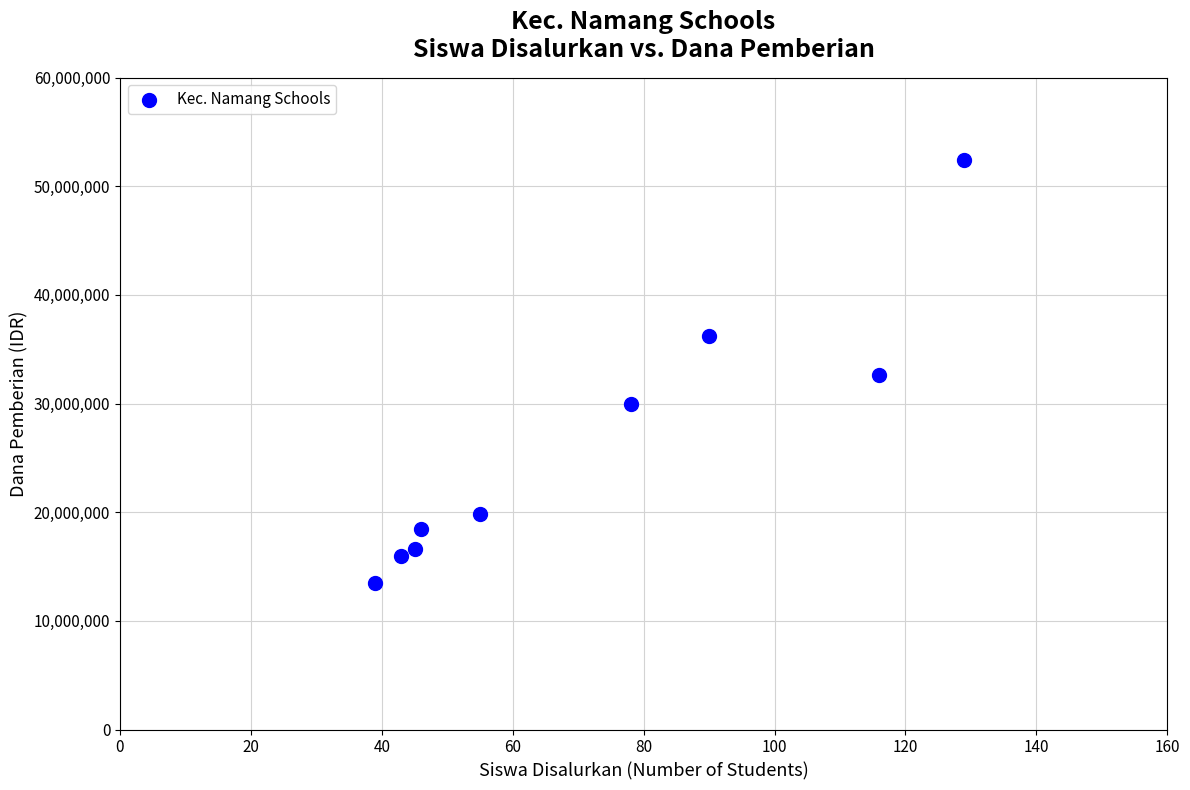

What is the range of Y values (max minus min)?

38925000